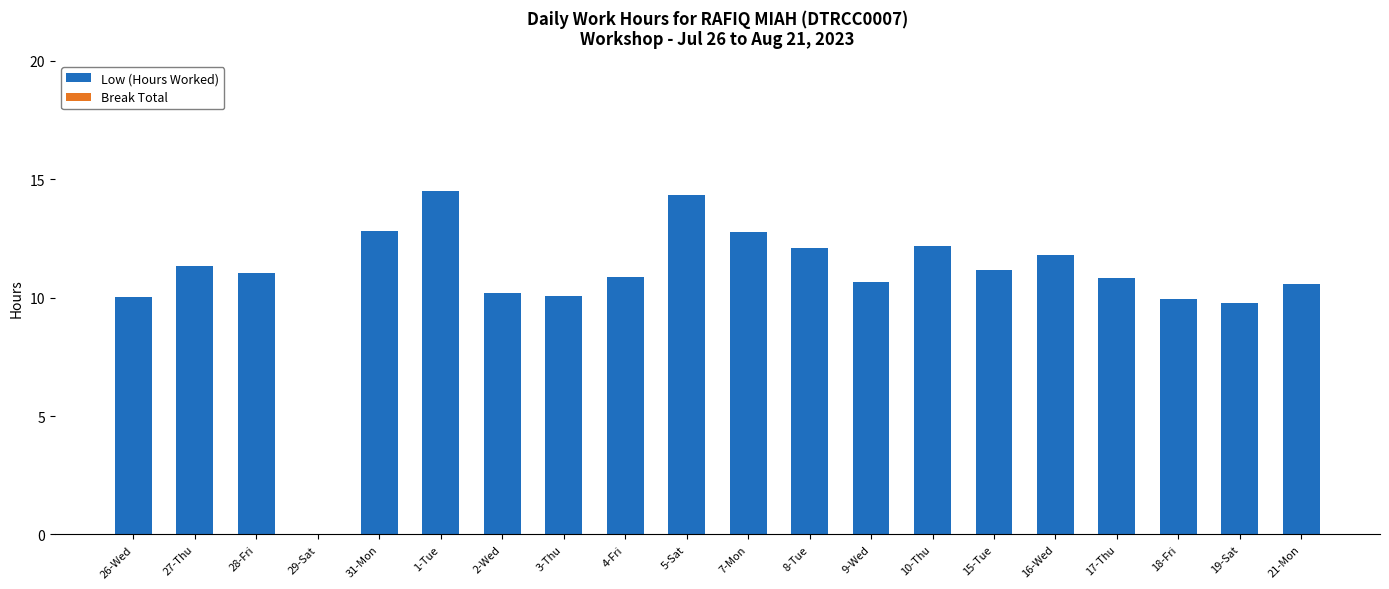

Does the chart contain stacked bars?

No